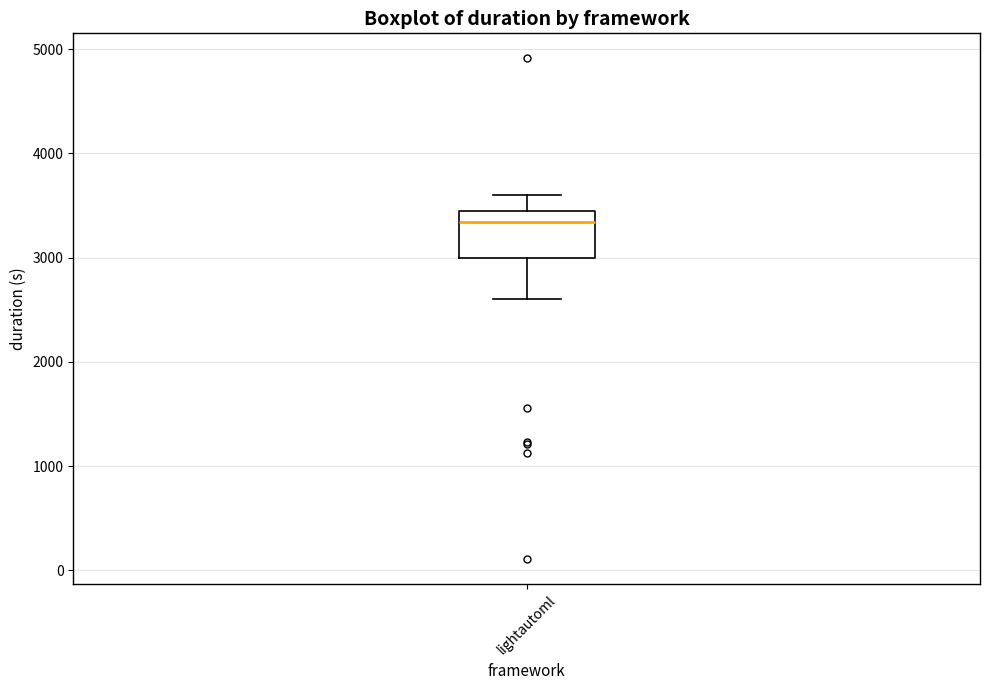

Transcribe this box plot: give where the median line is, the range the box spans, and where the two whiskers end, as read against the y-axis. The values are not printed on the chart, so give them approximately, as read against the axis.

median 3300, box 3000 to 3400, whiskers 2600 to 3600